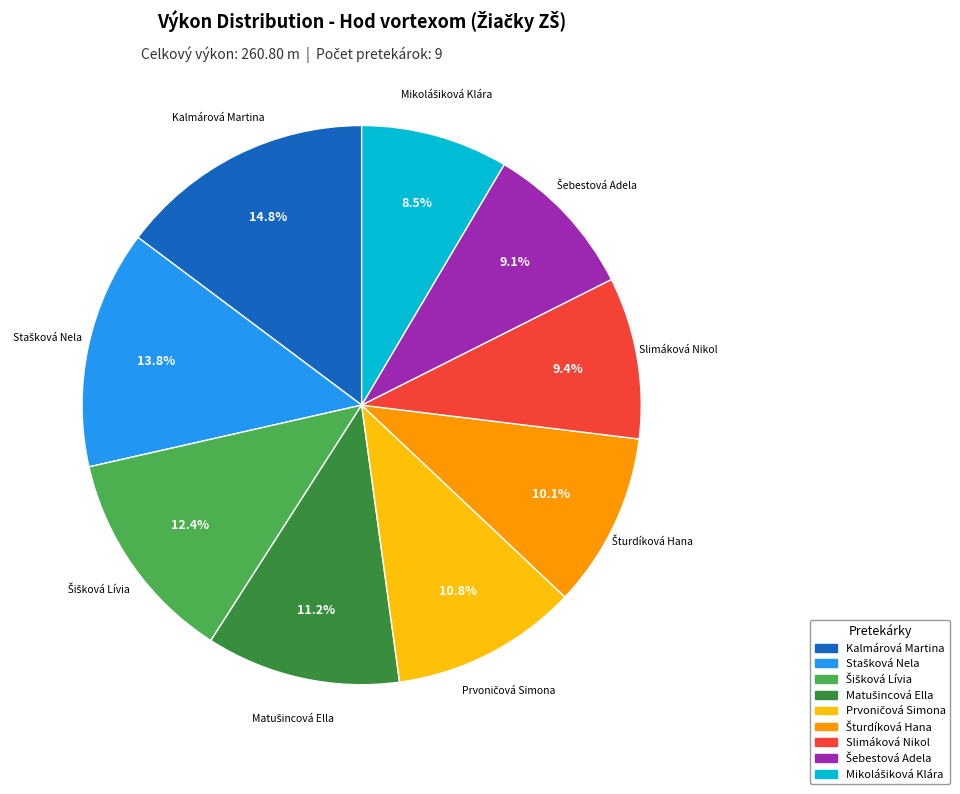

Which slice is the largest?

Kalmárová Martina